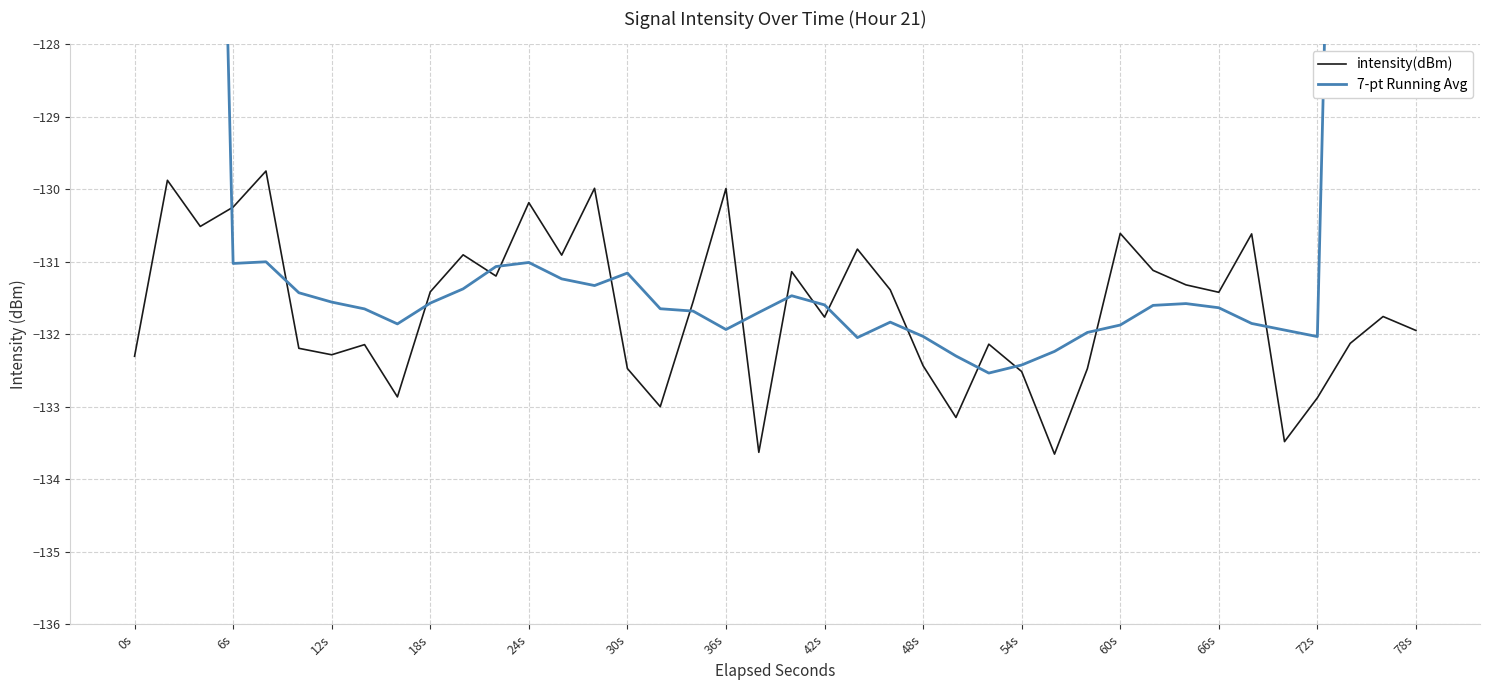

At which label does intensity(dBm) first exceed -131?

6s